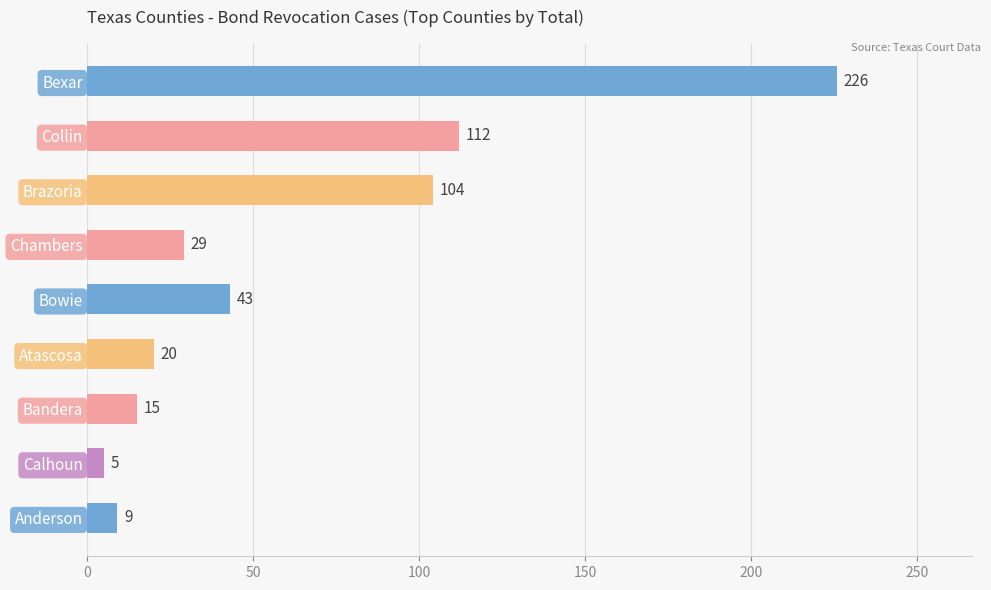

Reading top to bottom, transcribe all the data shown in this chart.

Bexar=226	Collin=112	Brazoria=104	Chambers=29	Bowie=43	Atascosa=20	Bandera=15	Calhoun=5	Anderson=9